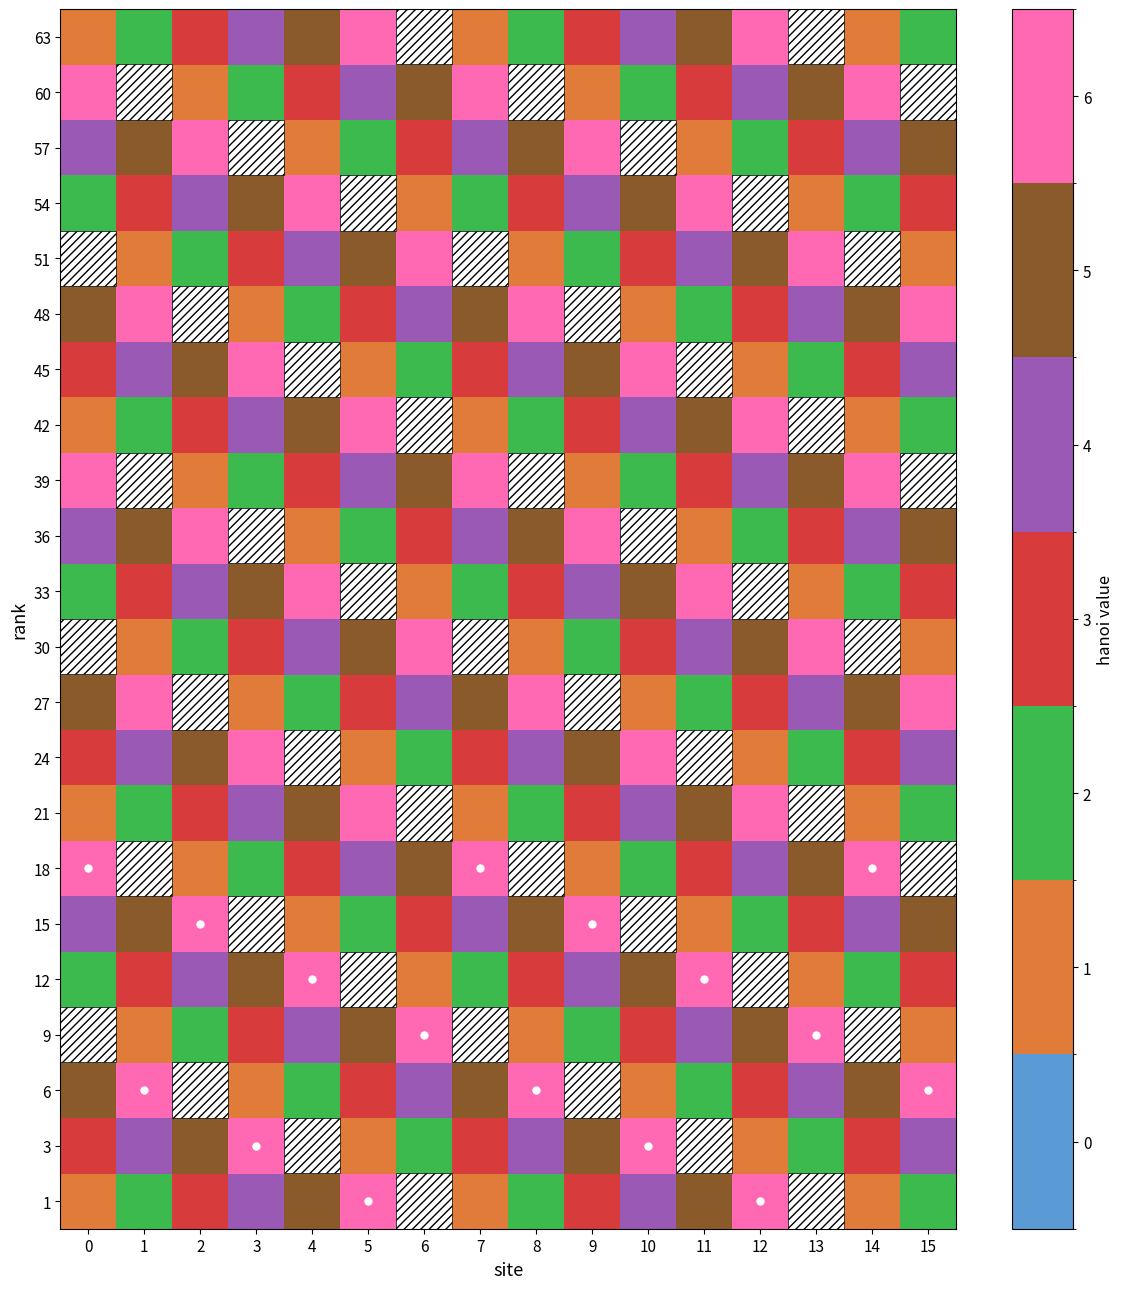

How many series are shown in this chart?

22